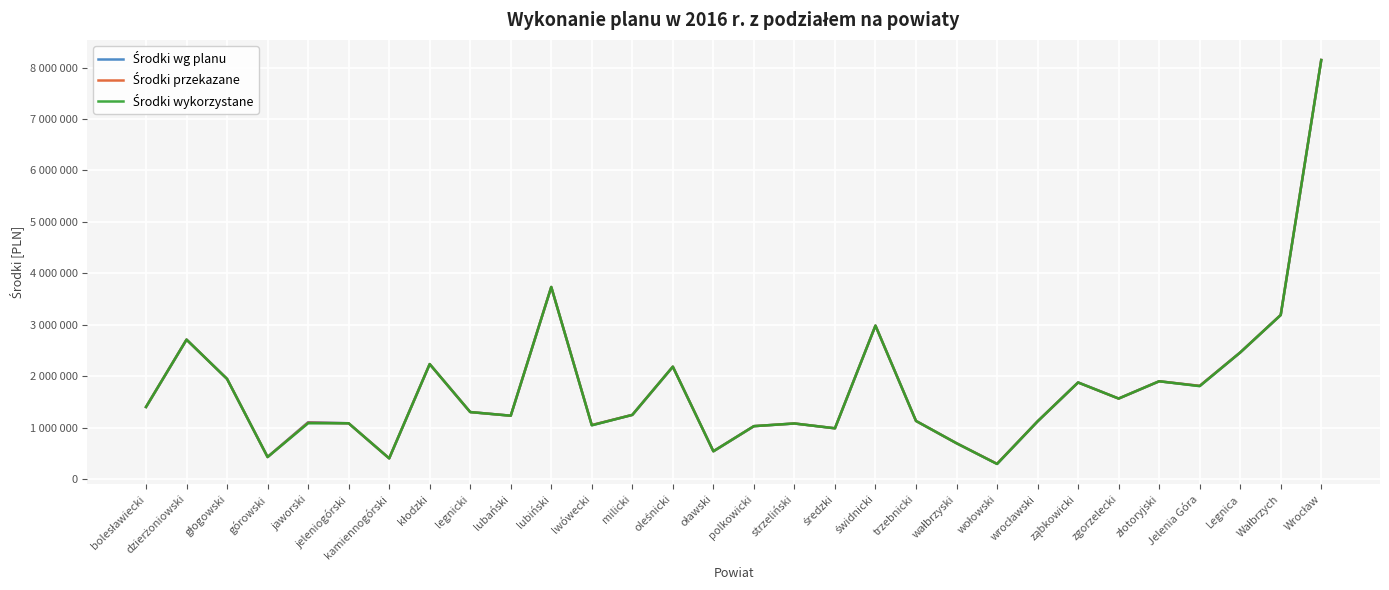

At how many categories does at least one series exceed 4340721?

1